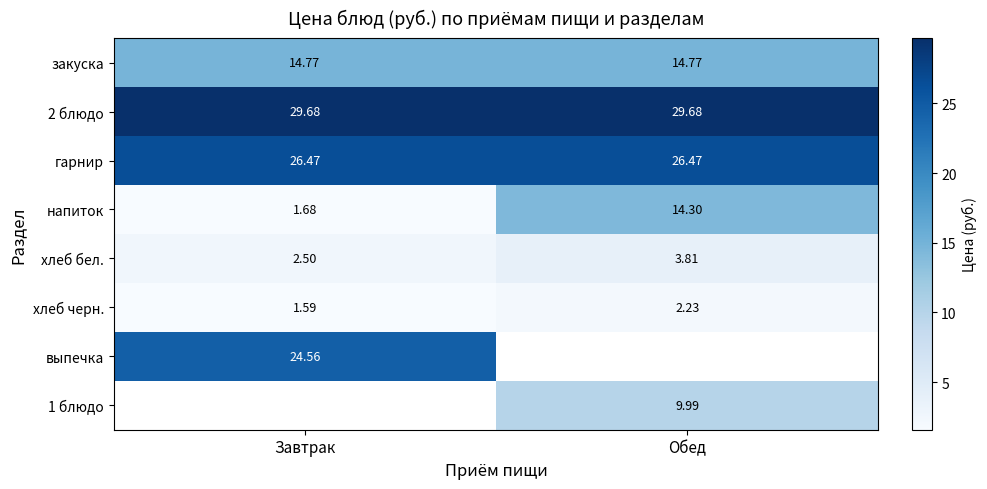

Is the value of выпечка at Завтрак greater than the value of напиток at Завтрак?

Yes